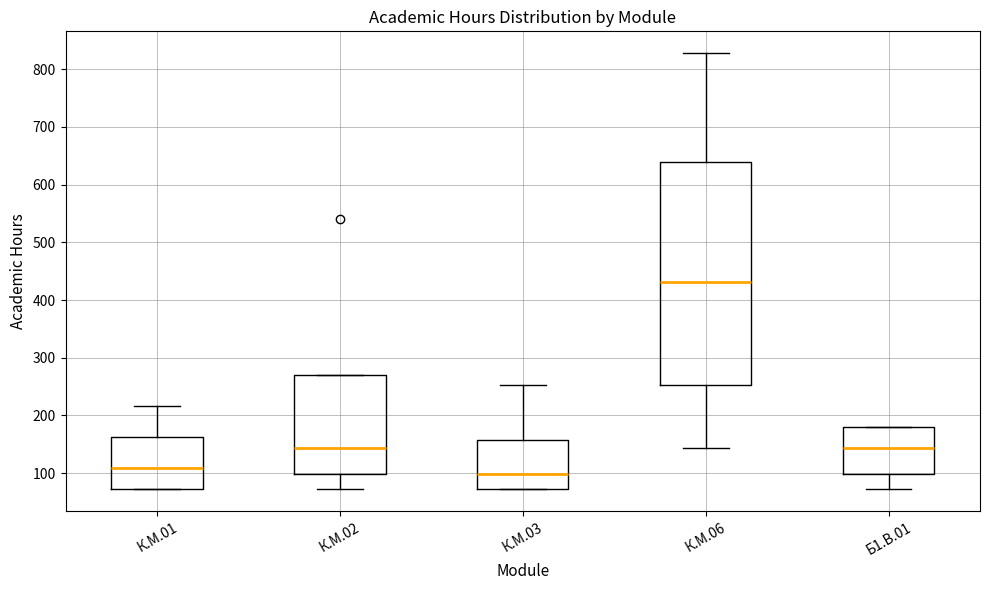

Reading left to right, transcribe this box plot: for each box, give where its median line is, the range the box spans, and where its two whiskers end, as read against the y-axis. The values are not printed on the chart, so give them approximately, as read against the axis.

К.М.01: median 110, box 70 to 160, whiskers 70 to 220
К.М.02: median 140, box 100 to 270, whiskers 70 to 270
К.М.03: median 100, box 70 to 160, whiskers 70 to 250
К.М.06: median 430, box 250 to 640, whiskers 140 to 830
Б1.В.01: median 140, box 100 to 180, whiskers 70 to 180